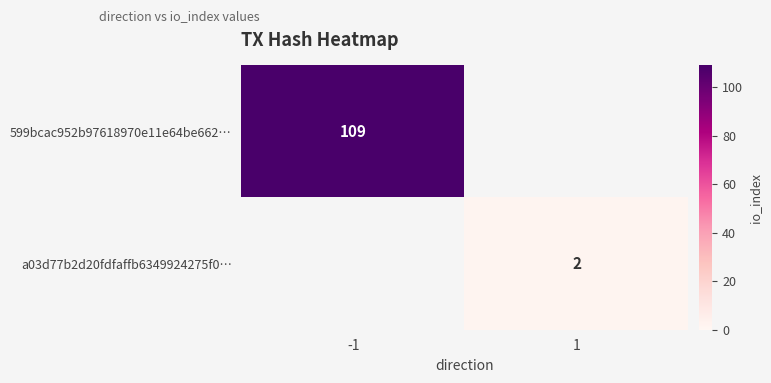

Which label corresponds to the largest value in the chart?

-1